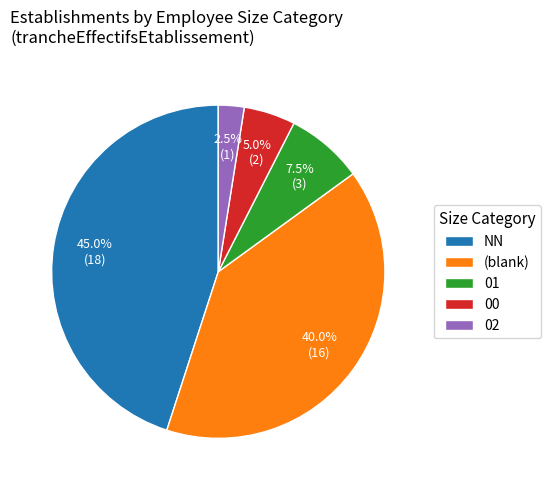

Is (blank) the majority of the pie?

No